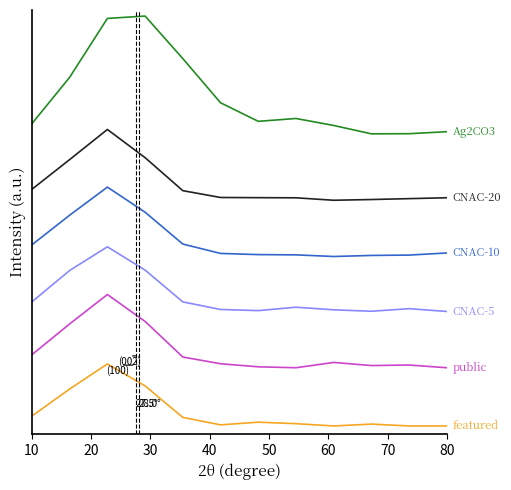

Is this an area chart (filled region under the line)?

No